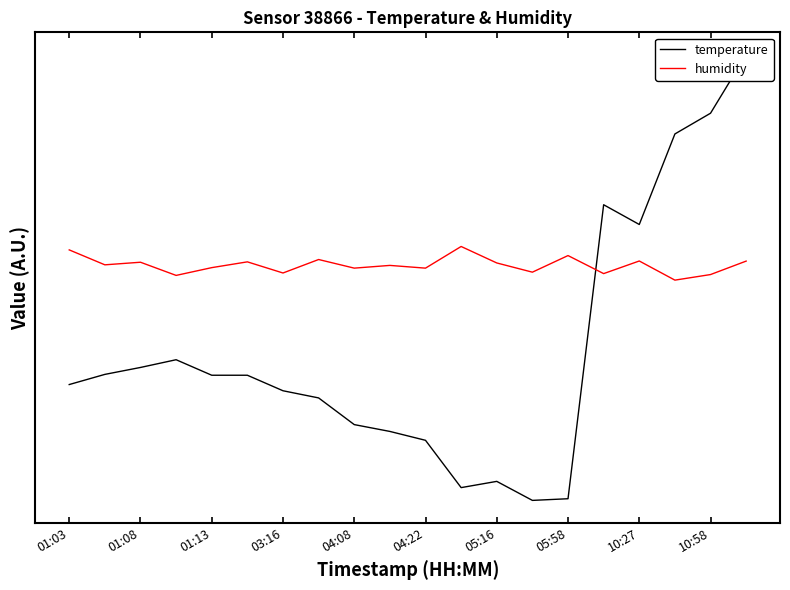

True or false: humidity and temperature cross at least once.

True